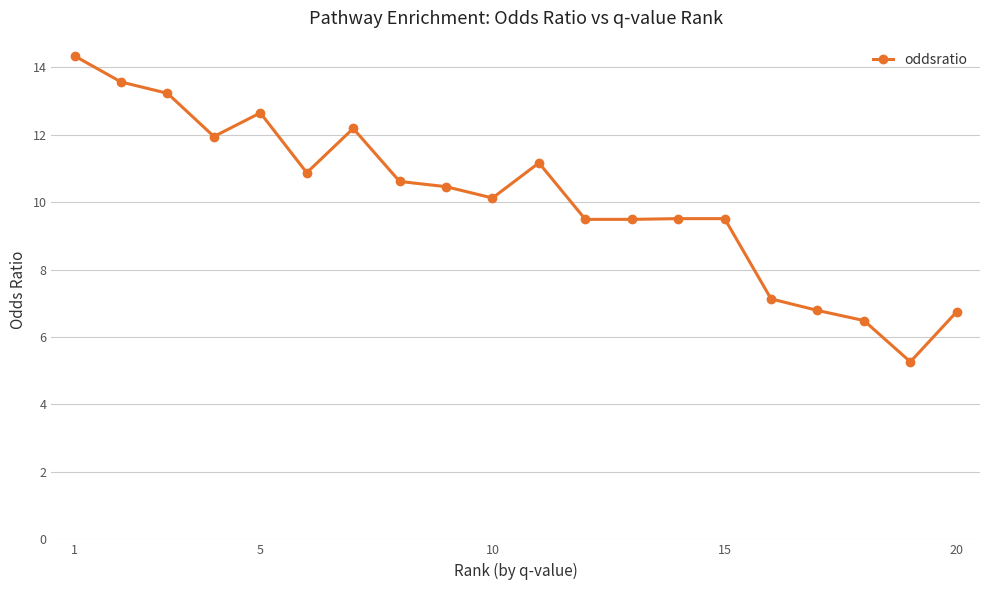

What is the maximum value shown in the chart?

14.3